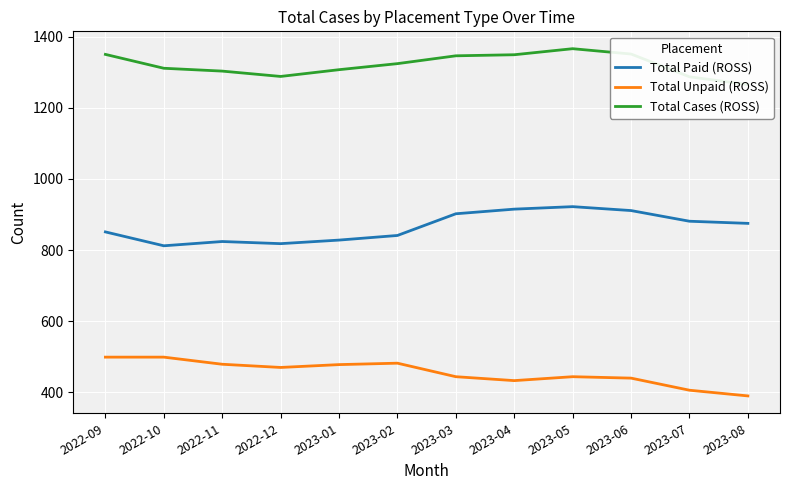

What is the sum of all Total Cases (ROSS) values?

15847